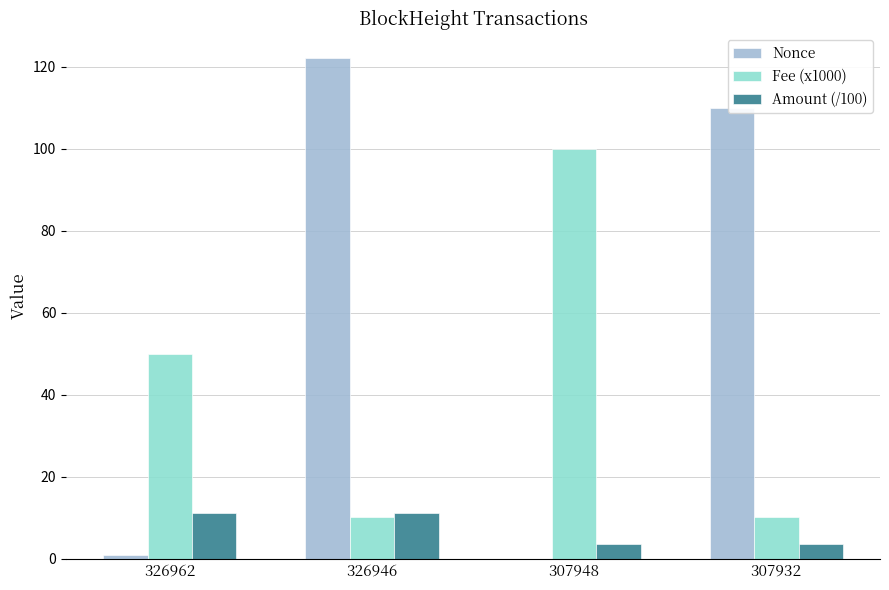

Which series changed the most between 326962 and 307932?

Nonce